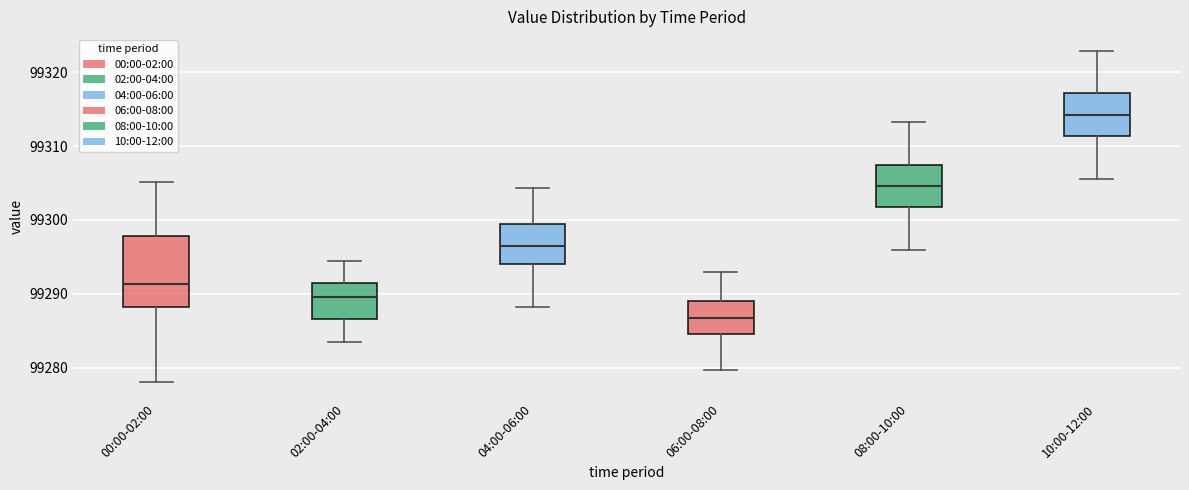

Which box has the lowest median line?

06:00-08:00